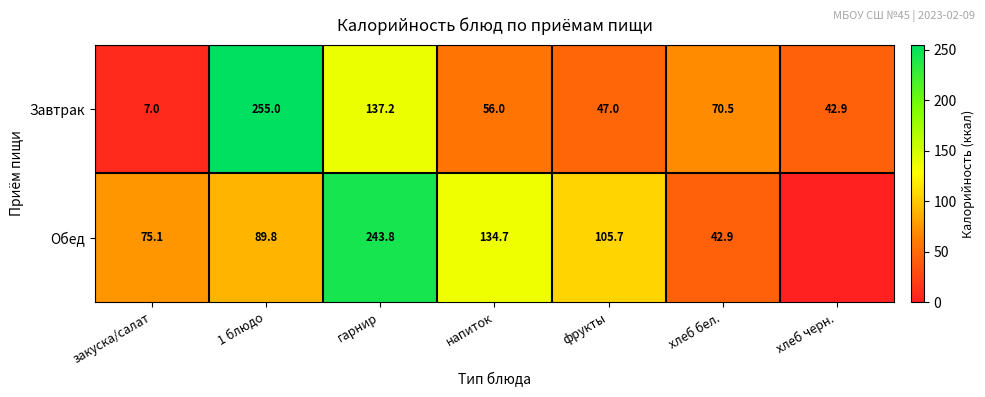

What is the difference between the maximum and minimum values in the Завтрак series?

248.0